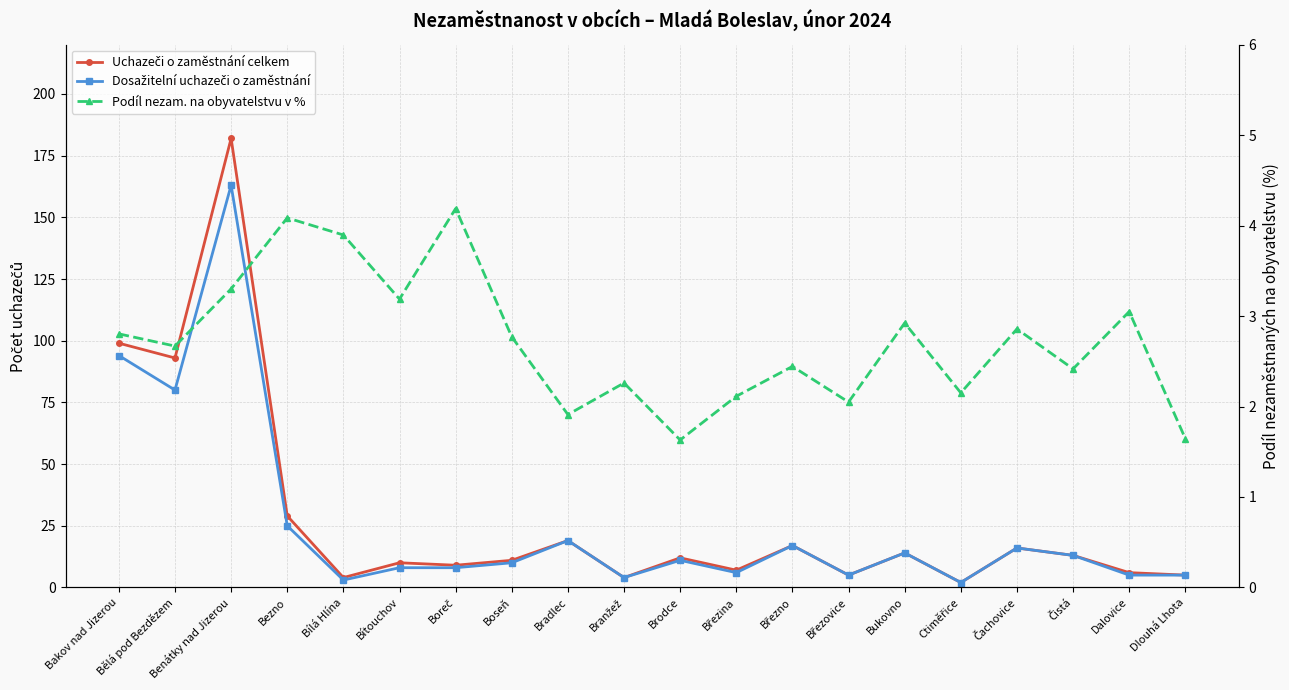

Reading left to right, transcribe all the data shown in this chart.

Uchazeči o zaměstnání celkem: 99.0	93.0	182.0	29.0	4.0	10.0	9.0	11.0	19.0	4.0	12.0	7.0	17.0	5.0	14.0	2.0	16.0	13.0	6.0	5.0
Dosažitelní uchazeči o zaměstnání: 94.0	80.0	163.0	25.0	3.0	8.0	8.0	10.0	19.0	4.0	11.0	6.0	17.0	5.0	14.0	2.0	16.0	13.0	5.0	5.0
Podíl nezam. na obyvatelstvu v %: 2.8	2.7	3.3	4.1	3.9	3.2	4.2	2.8	1.9	2.3	1.6	2.1	2.4	2.0	2.9	2.2	2.9	2.4	3.0	1.6